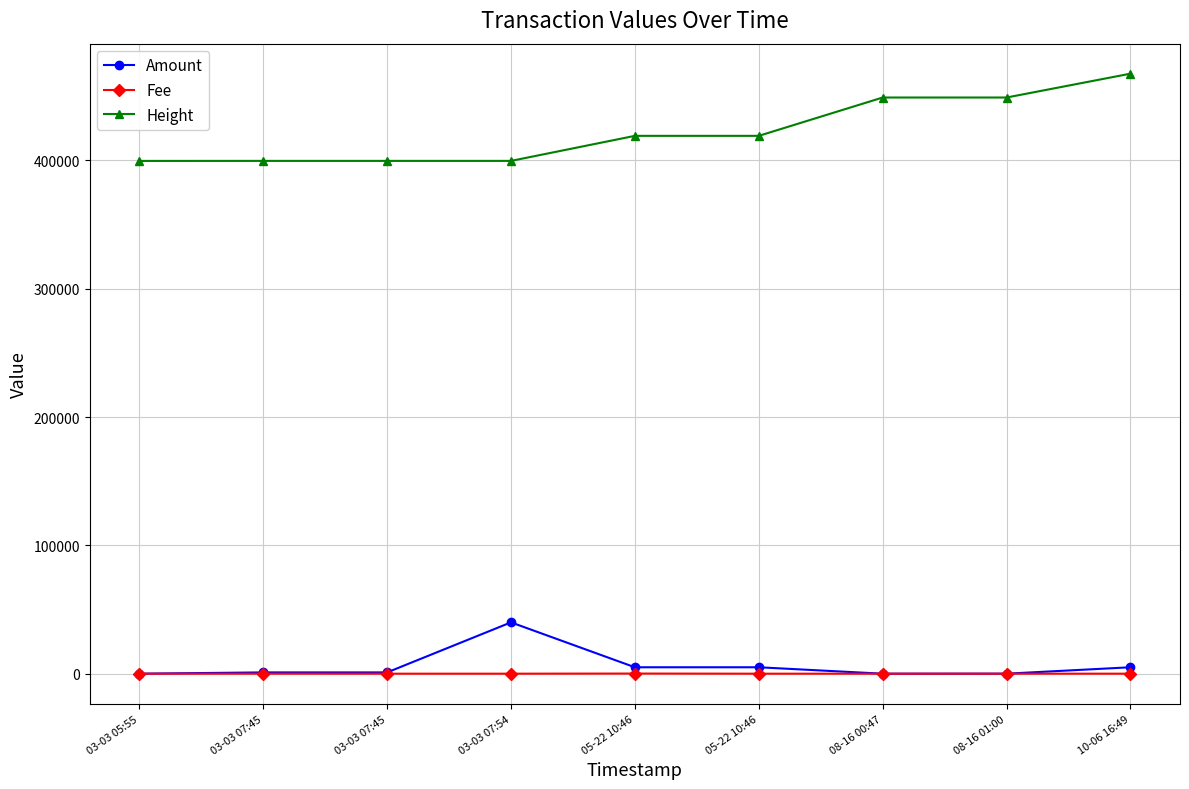

What is the sum of the Fee values at 10-06 16:49 and 08-16 01:00?

18.3